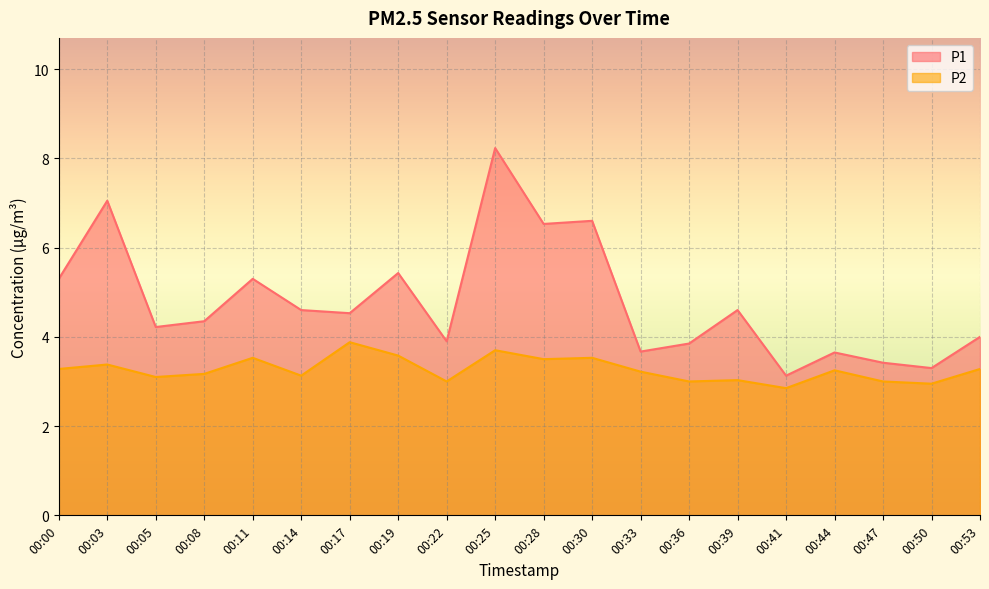

Rank the categories by P1 value from highest to lowest.

00:25, 00:03, 00:30, 00:28, 00:19, 00:00, 00:11, 00:14, 00:39, 00:17, 00:08, 00:05, 00:53, 00:22, 00:36, 00:33, 00:44, 00:47, 00:50, 00:41